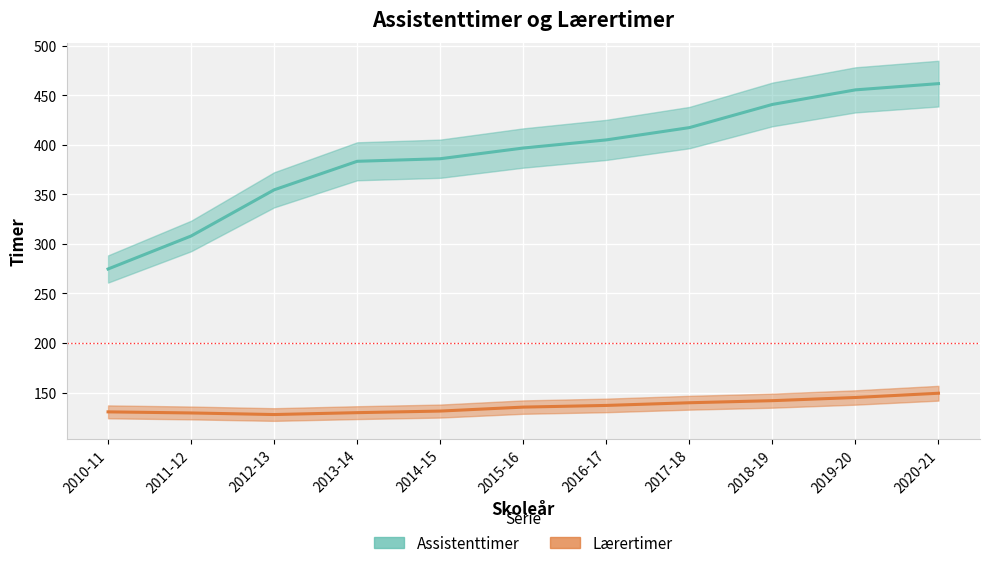

Count the number of categories in the chart.

11